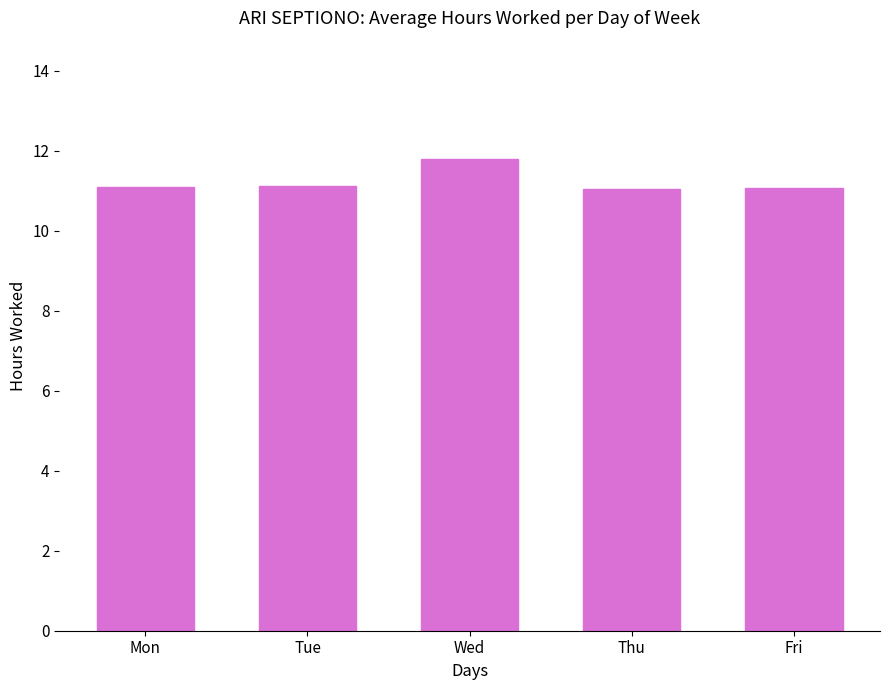

True or false: the data shows 11.0 at Thu.

True